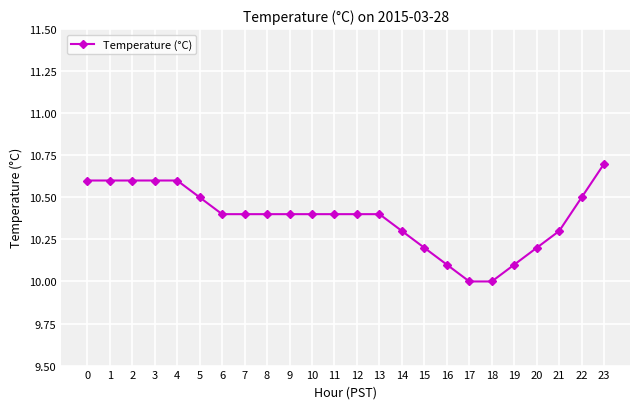

How many lines are shown in the chart?

1